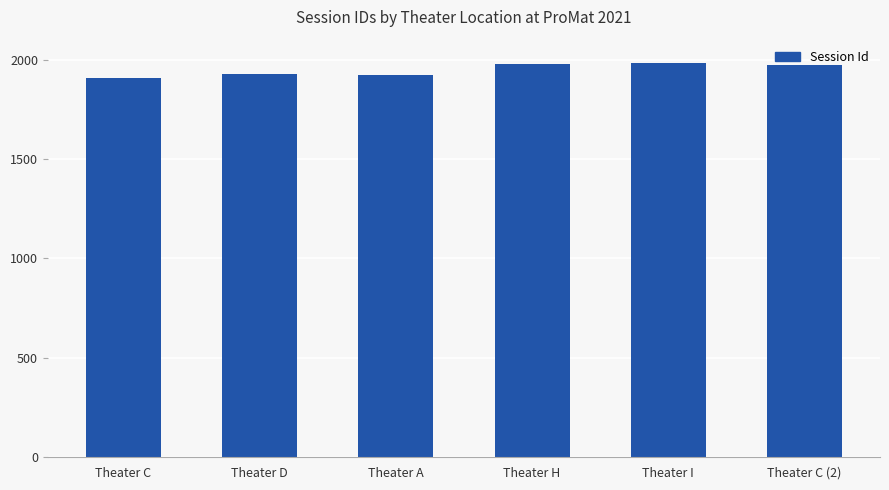

What is the minimum value shown in the chart?

1906